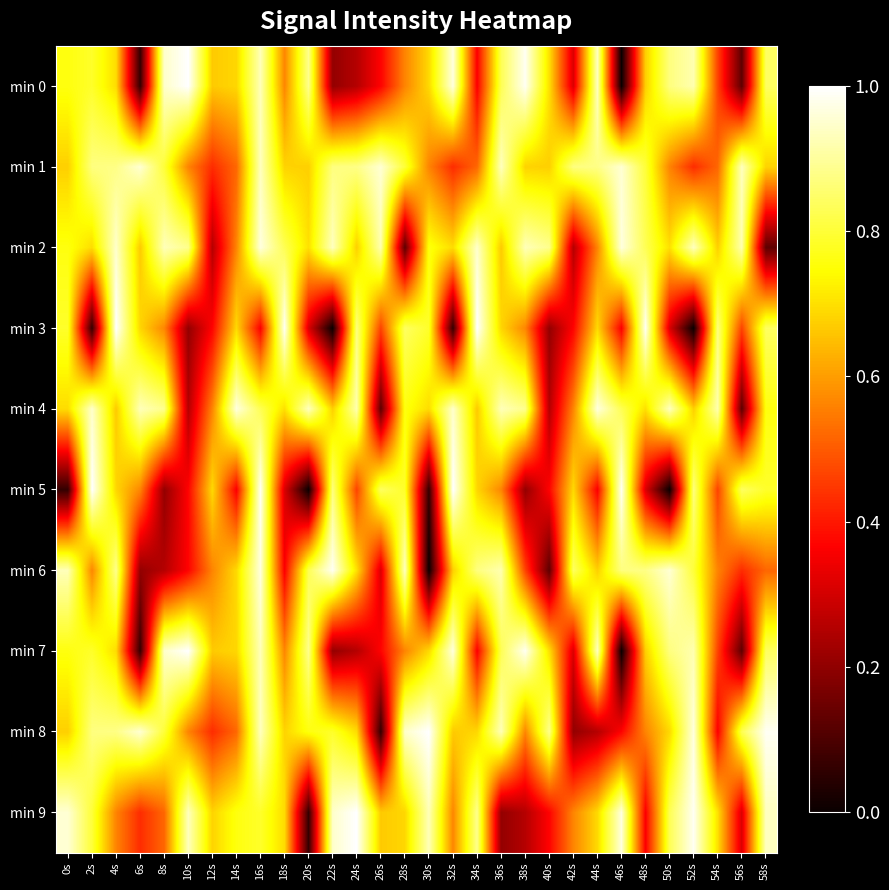

Rank the series at 34s from lowest to highest value.

min 0, min 7, min 1, min 4, min 5, min 8, min 6, min 9, min 2, min 3